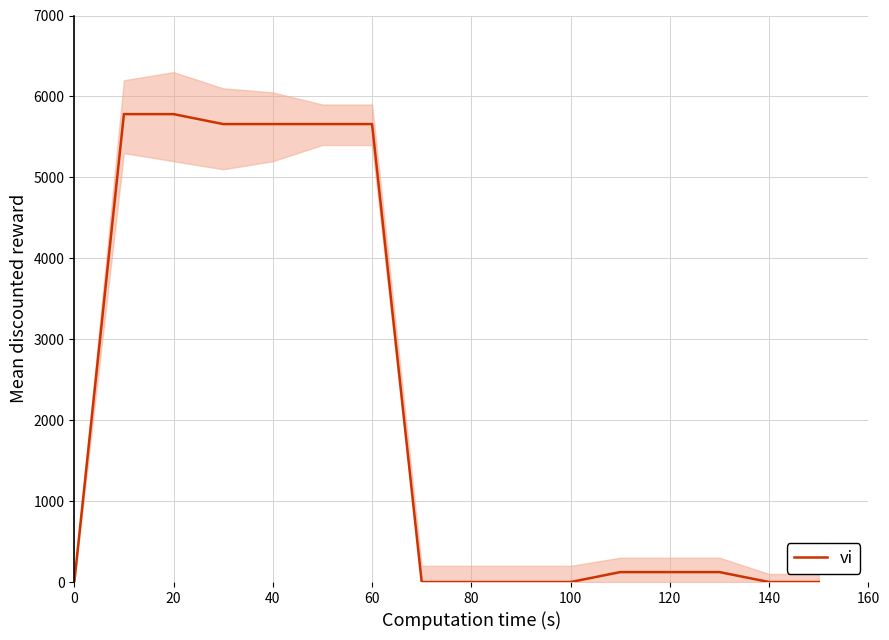

What is the maximum value shown in the chart?

5781.4